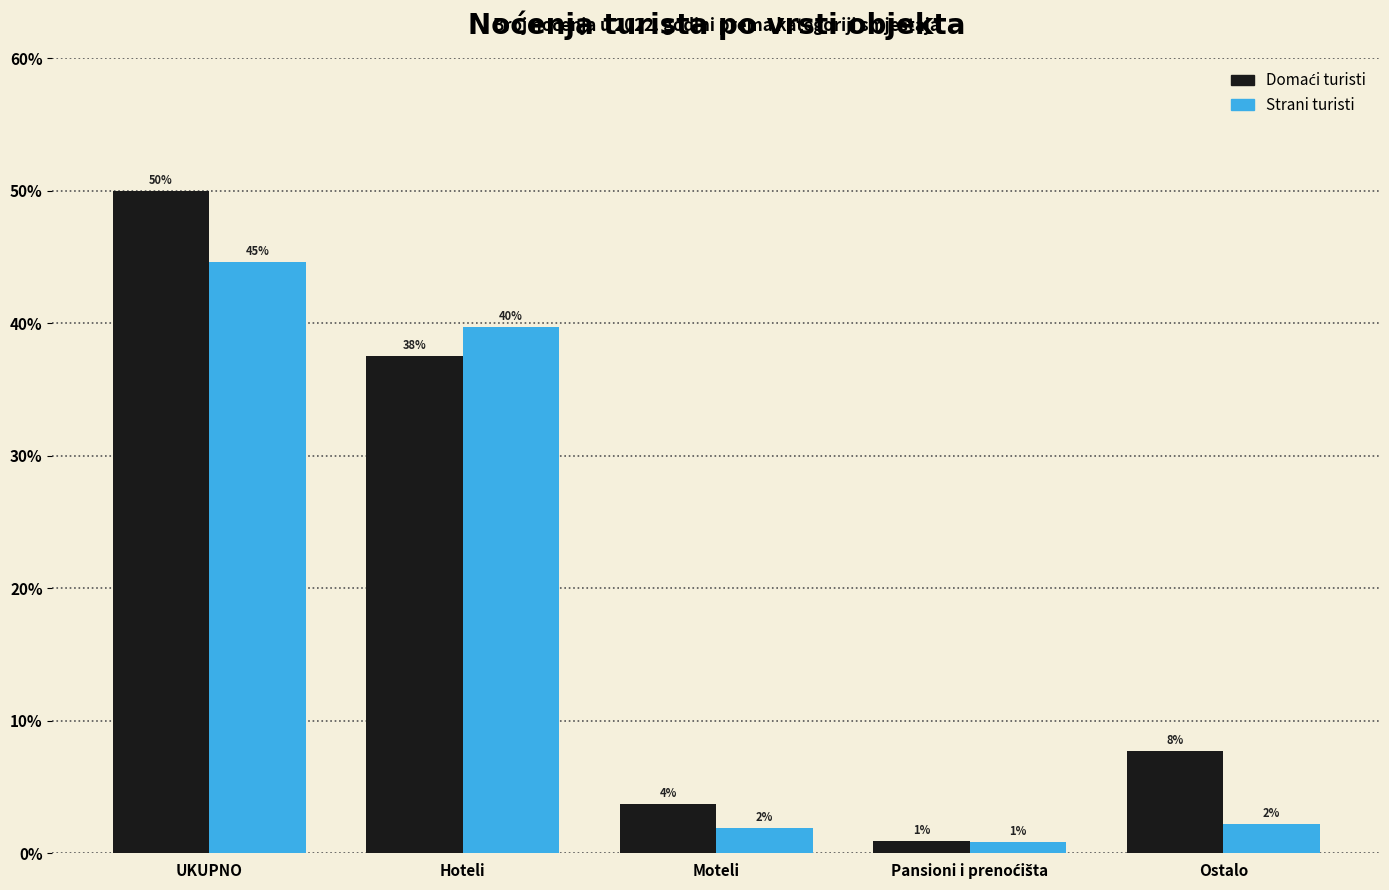

Are the bars horizontal?

No